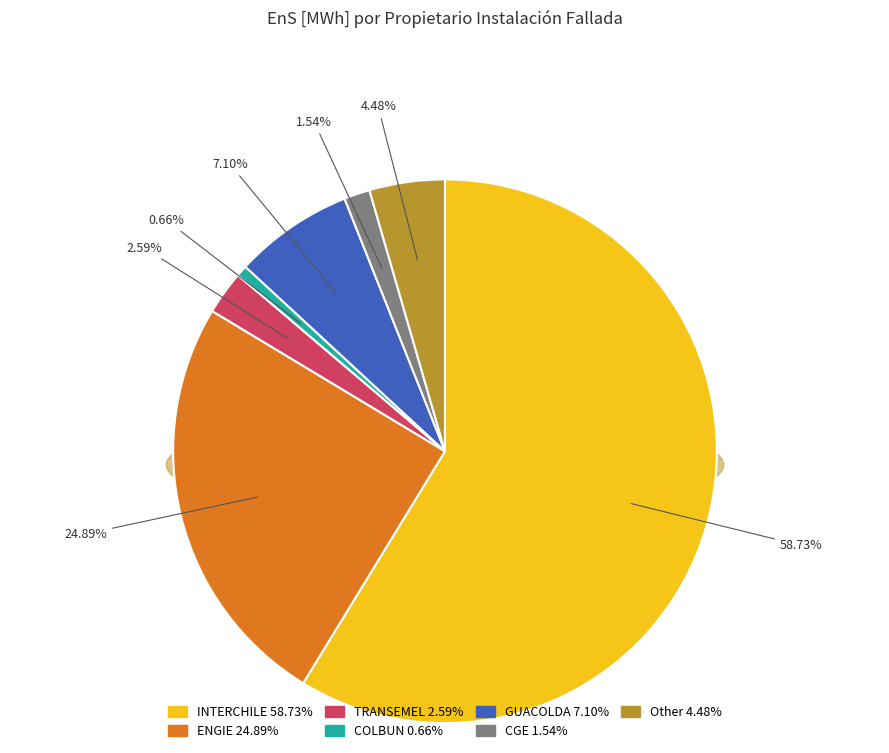

Is it true that COLBUN is 10% of the pie?

False